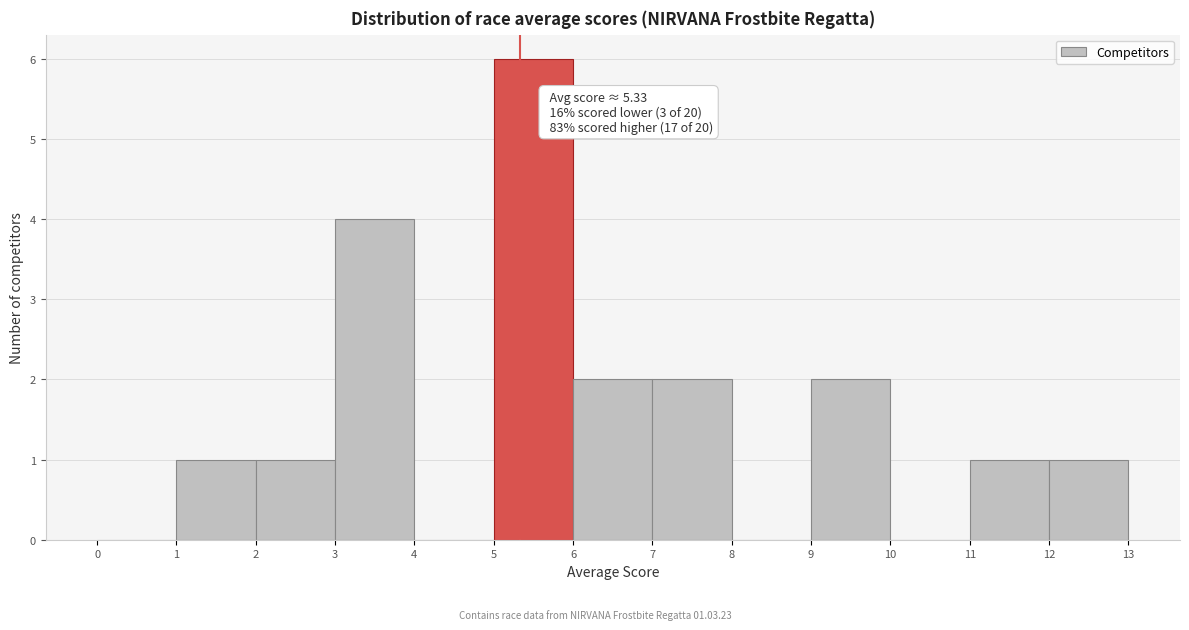

Over which range of the x-axis is the bar tallest?

5 to 6